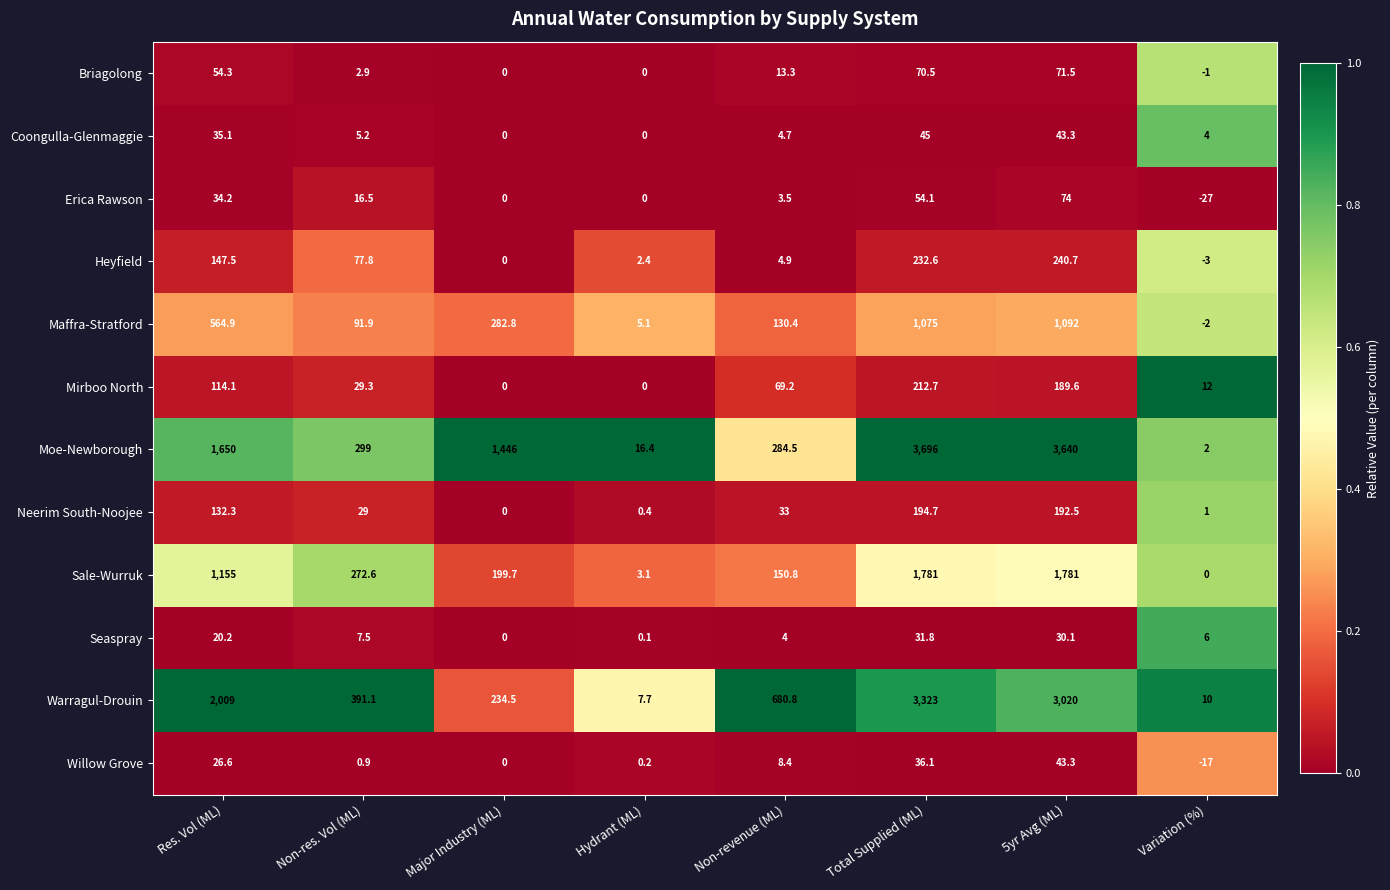

What is the average value of the Sale-Wurruk series?

667.9